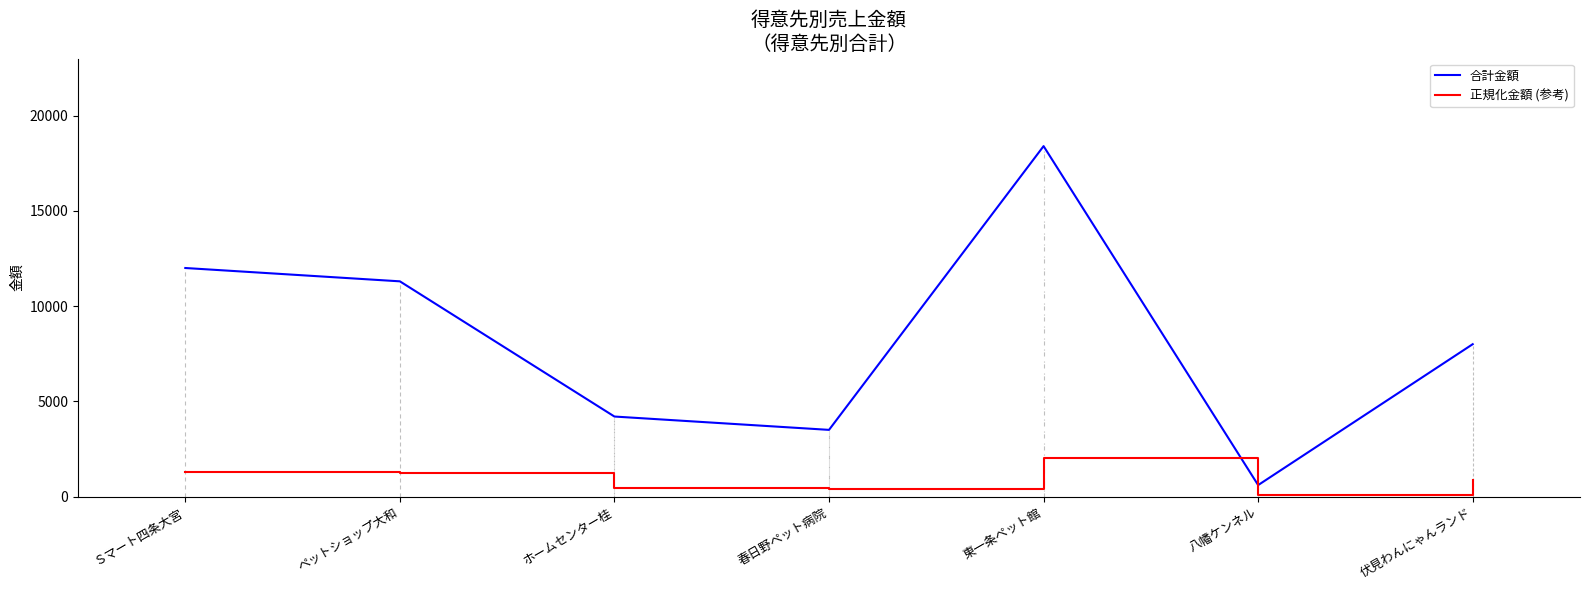

True or false: 正規化金額 (参考) and 合計金額 intersect in this chart.

False